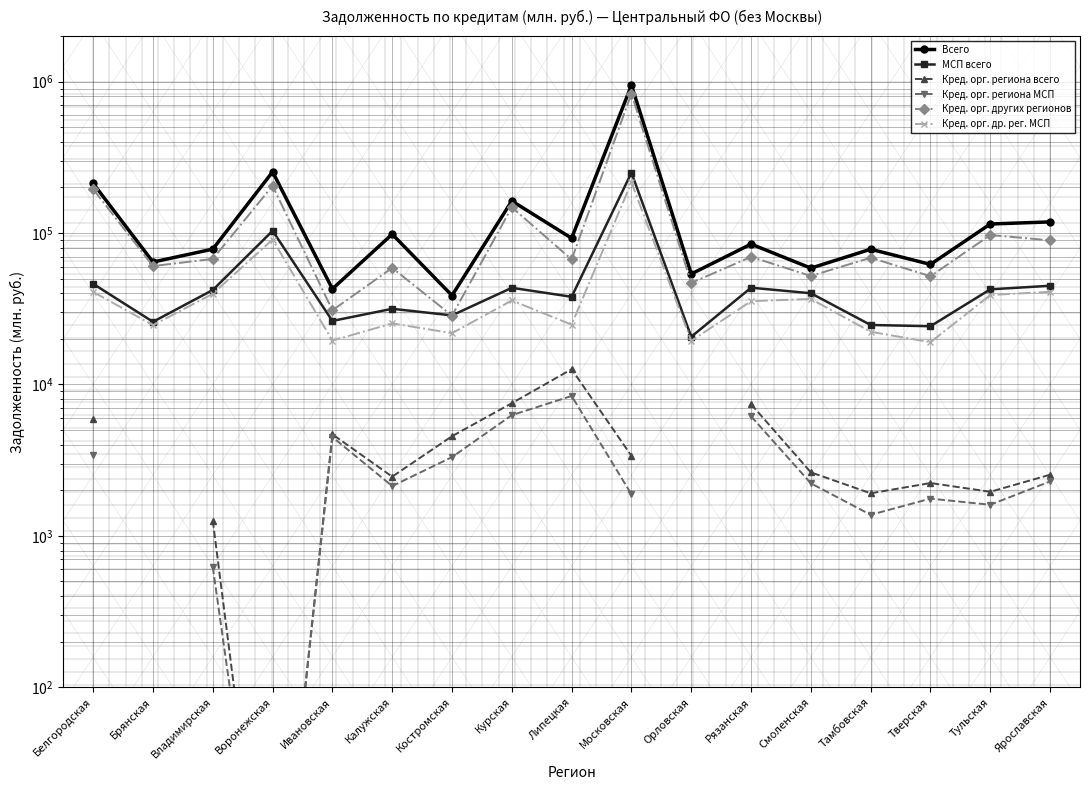

At how many categories does at least one series exceed 864462?

1